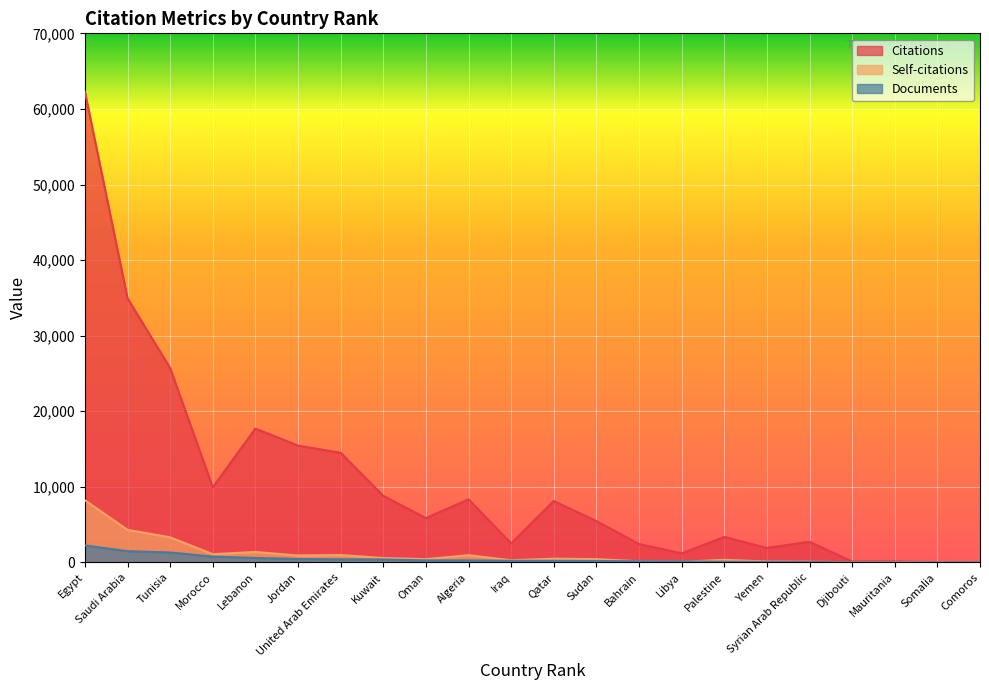

How many data points does each series have?

22